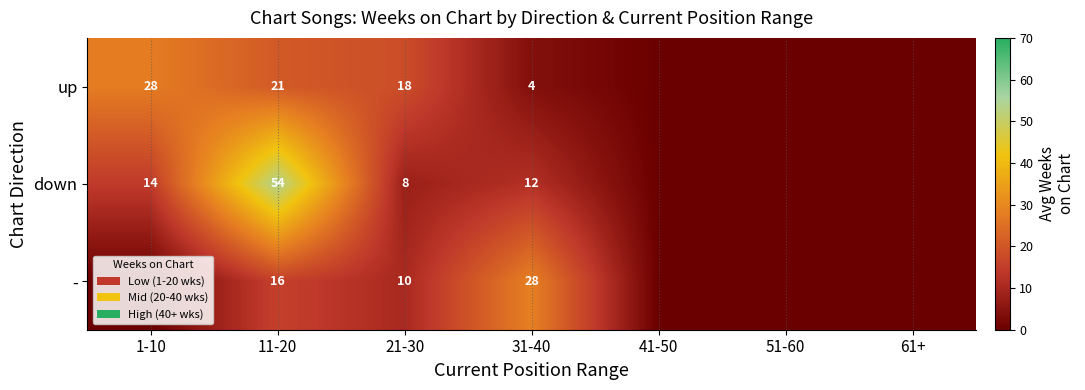

Rank the series by their maximum value, from lowest to highest.

up, -, down